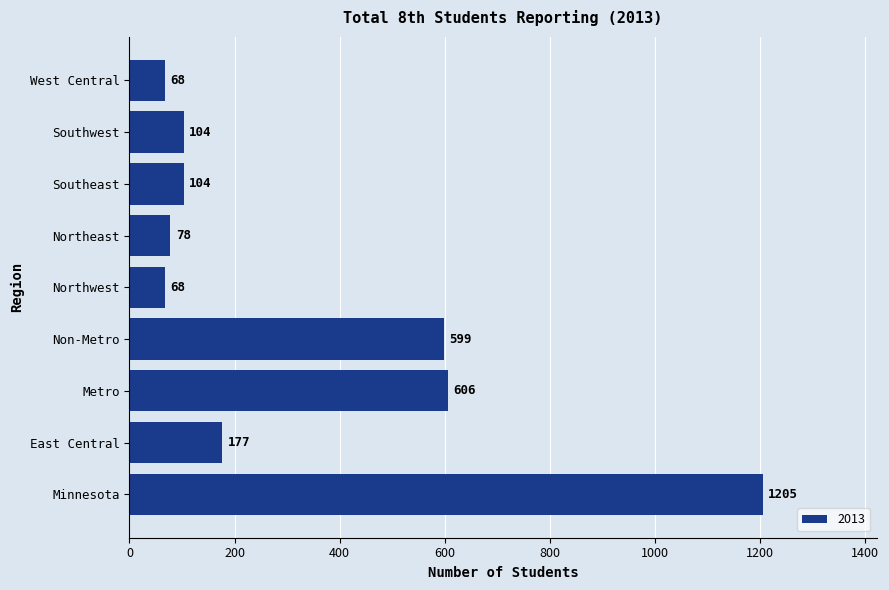

How many series are shown in this chart?

1